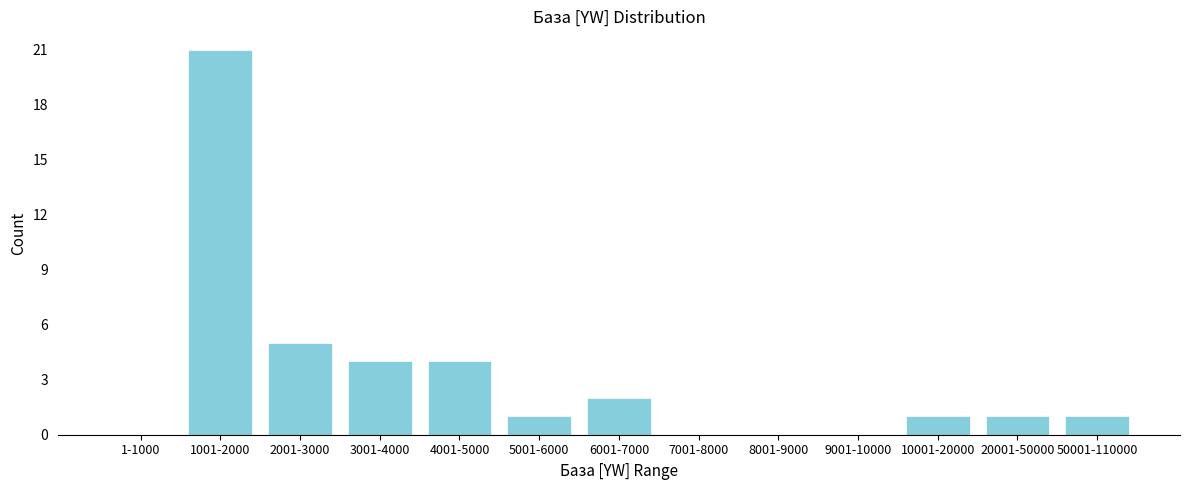

Reading right to left, what are all the values shown in this chart?

50001-110000=1	20001-50000=1	10001-20000=1	9001-10000=0	8001-9000=0	7001-8000=0	6001-7000=2	5001-6000=1	4001-5000=4	3001-4000=4	2001-3000=5	1001-2000=21	1-1000=0